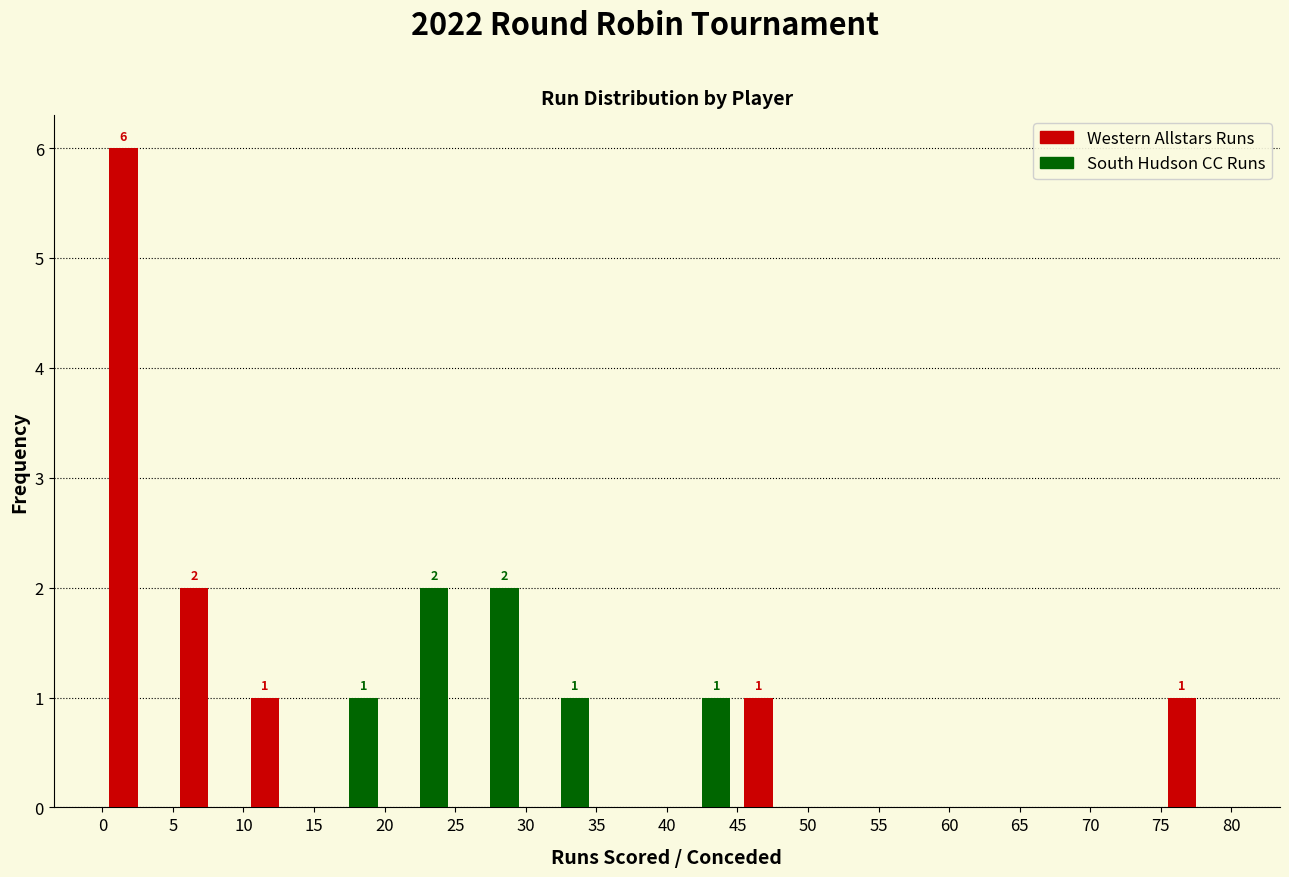

In the Western Allstars Runs series, which range on the x-axis has the tallest bar?

0 to 5